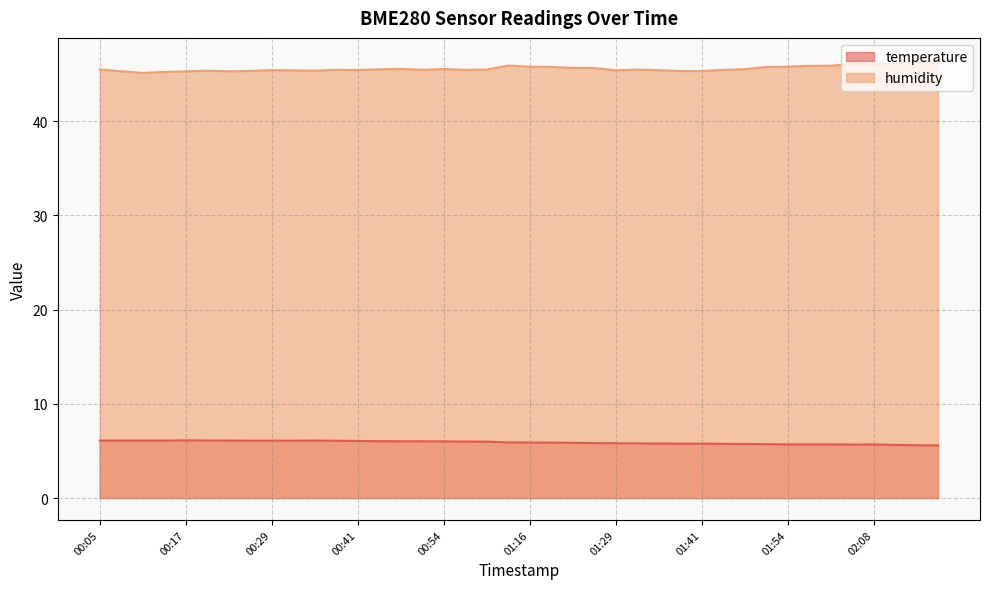

At which category does humidity reach its first local valley?

00:11